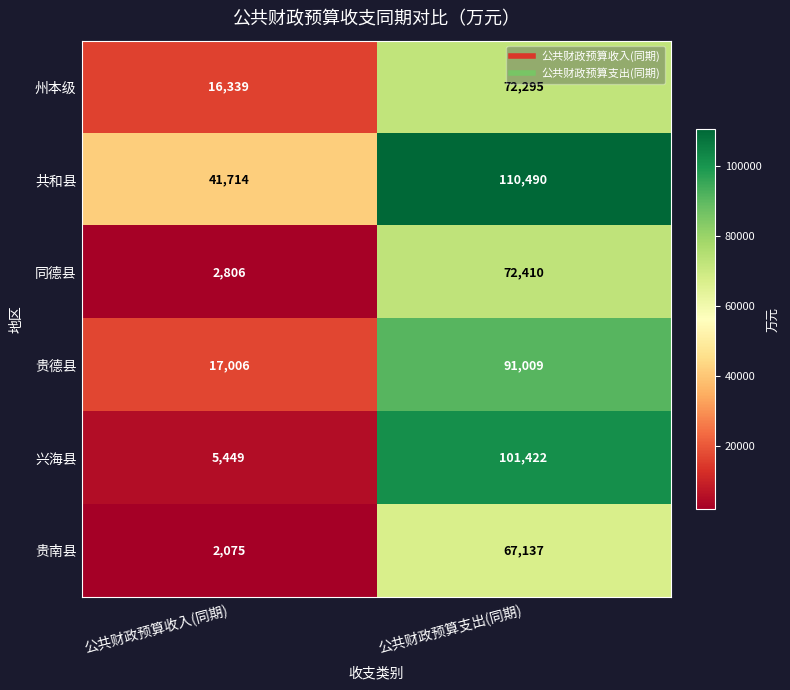

Rank the series at 公共财政预算支出(同期) from lowest to highest value.

贵南县, 州本级, 同德县, 贵德县, 兴海县, 共和县